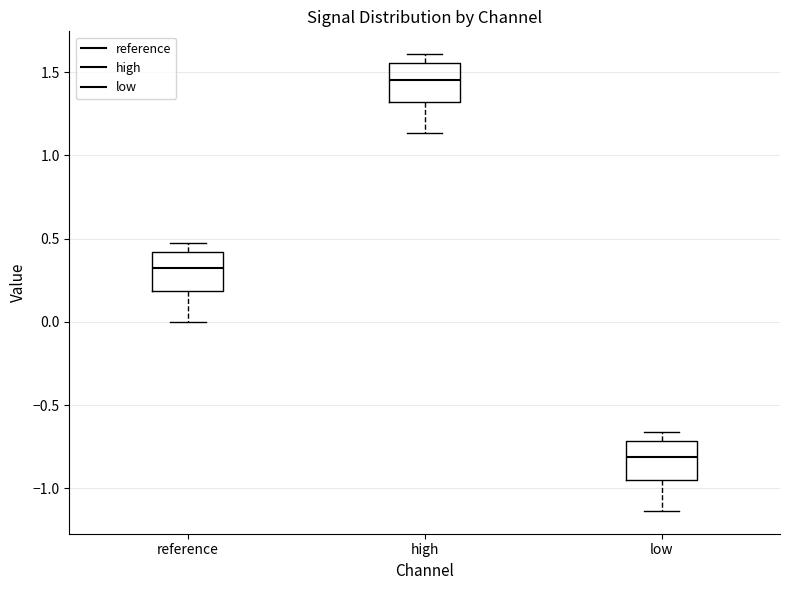

Where is the lower edge of the box for high on the y-axis? The values are not printed on the chart, so give them approximately, as read against the axis.

1.30